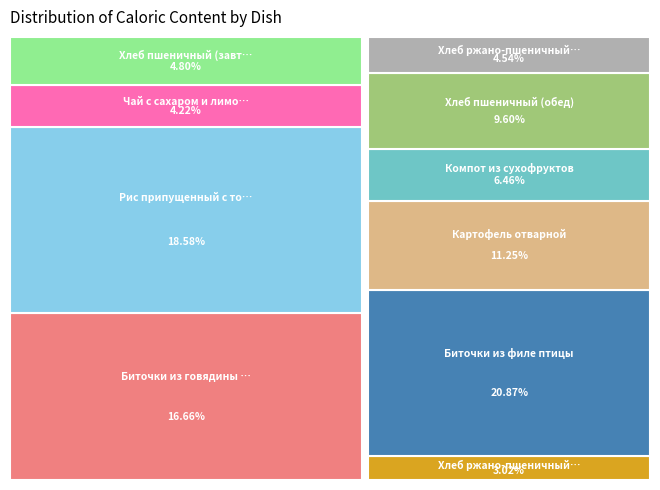

Which category has the smallest portion of the pie?

Хлеб ржано-пшеничный (завтрак)